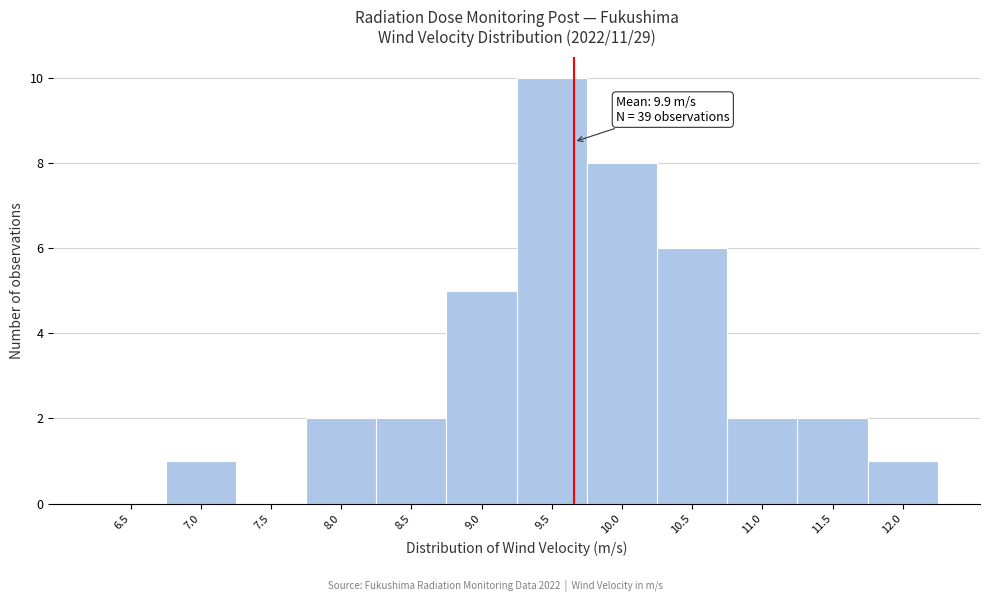

Reading left to right, list all the values displayed in this chart.

6.5=0	7.0=1	7.5=0	8.0=2	8.5=2	9.0=5	9.5=10	10.0=8	10.5=6	11.0=2	11.5=2	12.0=1